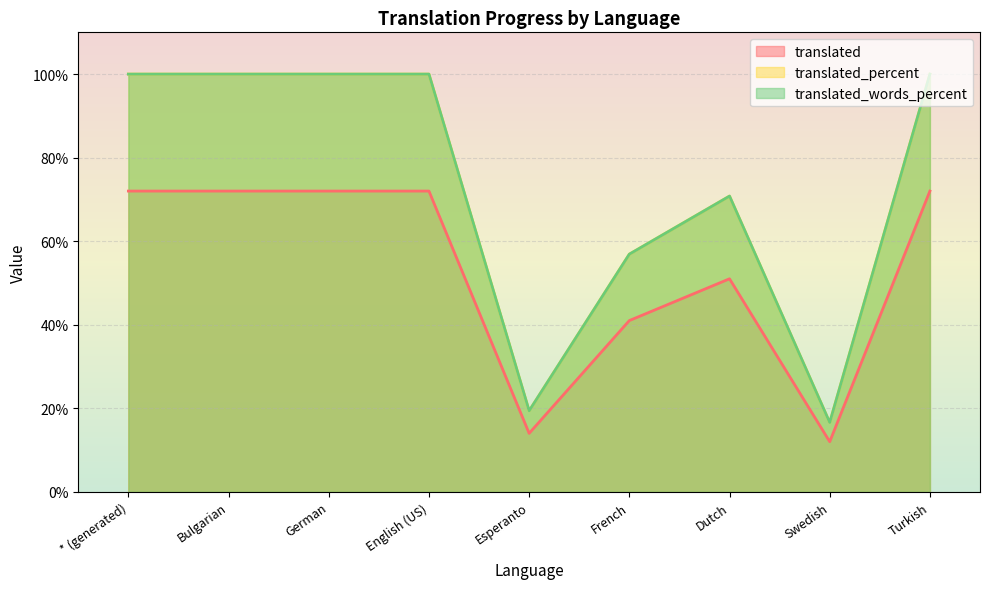

In translated_words_percent, how many points are higher than both neighbors (excluding endpoints)?

1